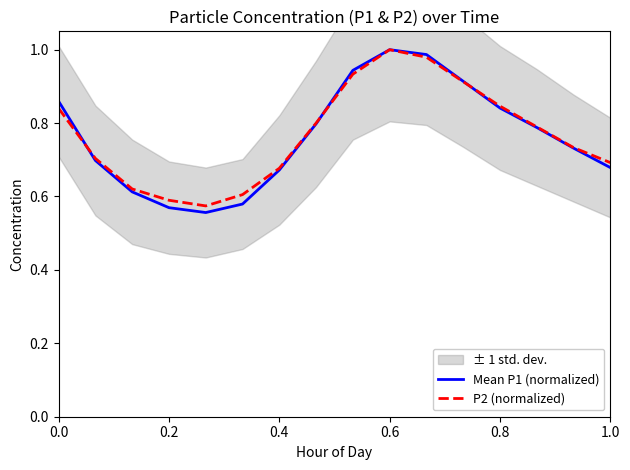

What is the value of the P2 (normalized) point at the 6th from the left?

0.6